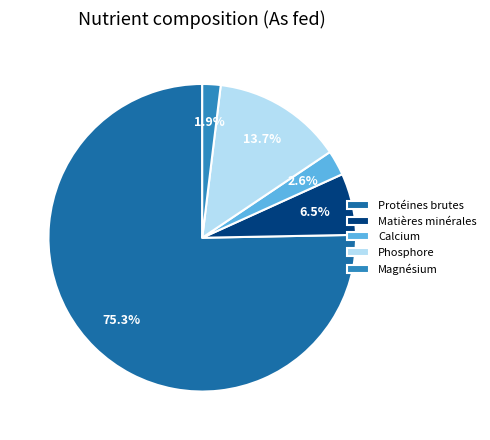

Is there any slice that represents more than half of the pie?

Yes